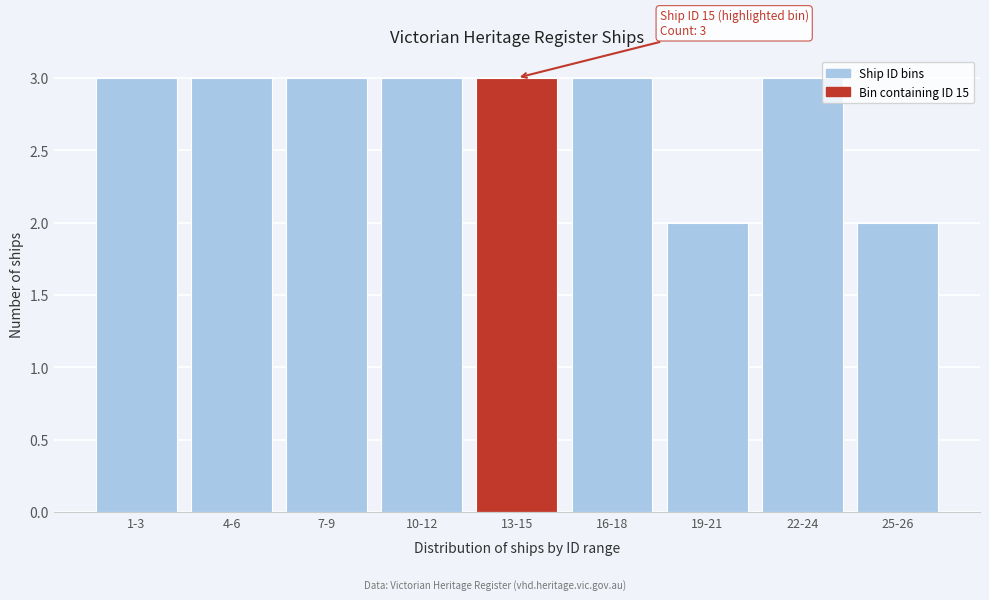

Reading left to right, list all the values displayed in this chart.

3	3	3	3	3	3	2	3	2